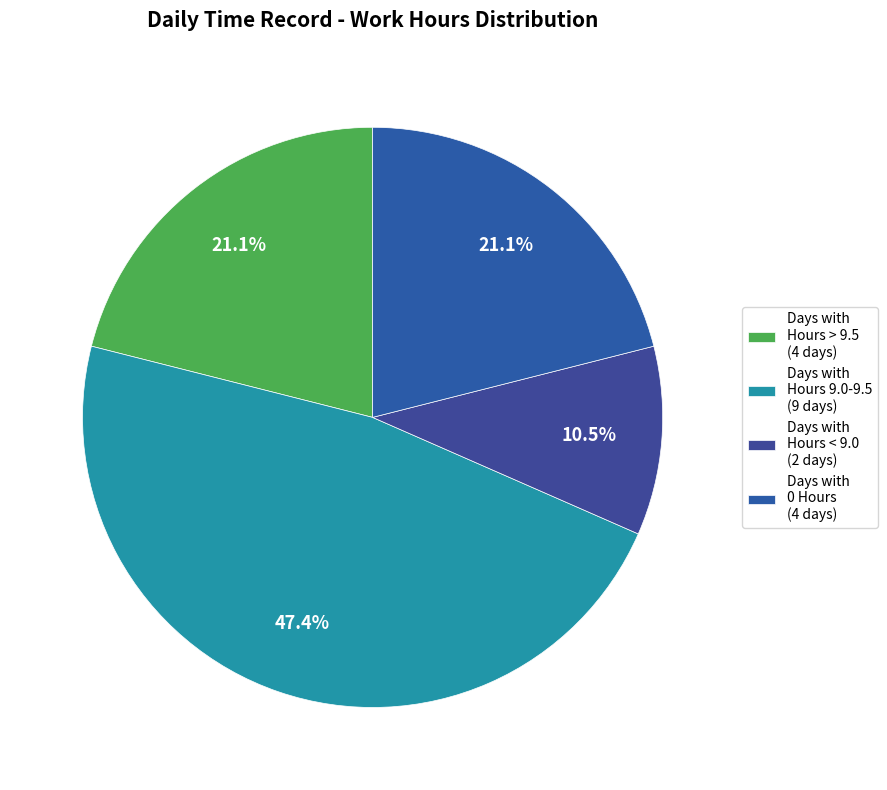

How many slices are in this pie chart?

4